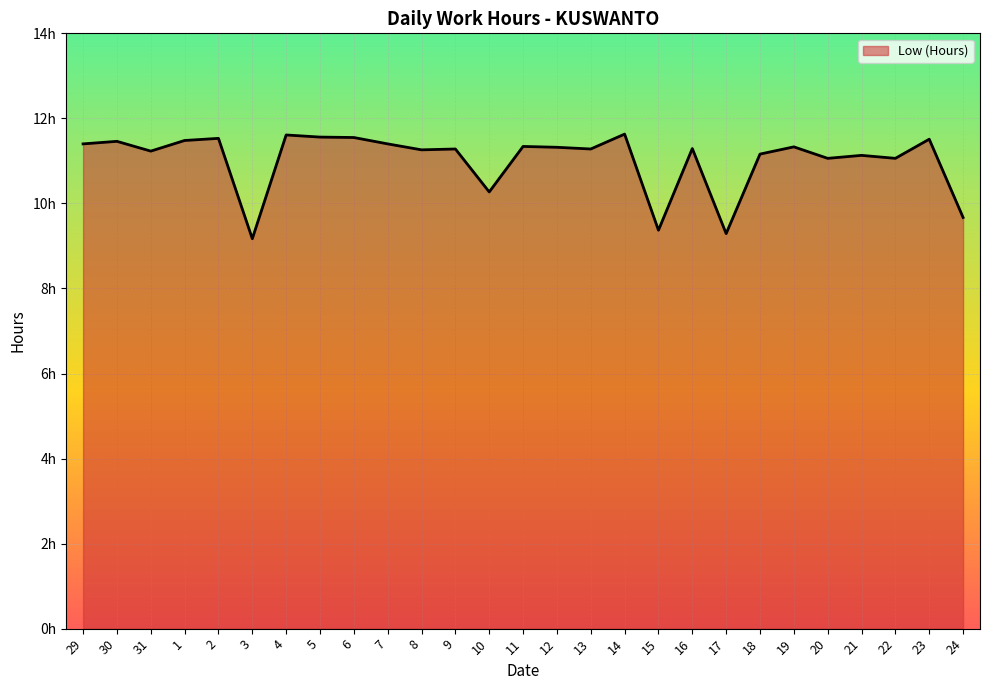

The value at 14 is 11.6. True or false?

True